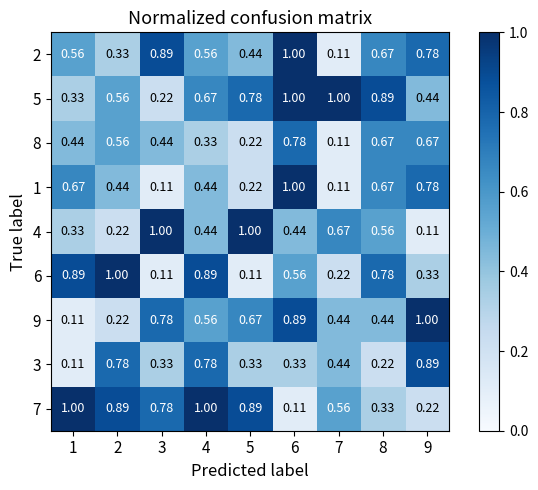

At which category is the sum across all series the highest?

6